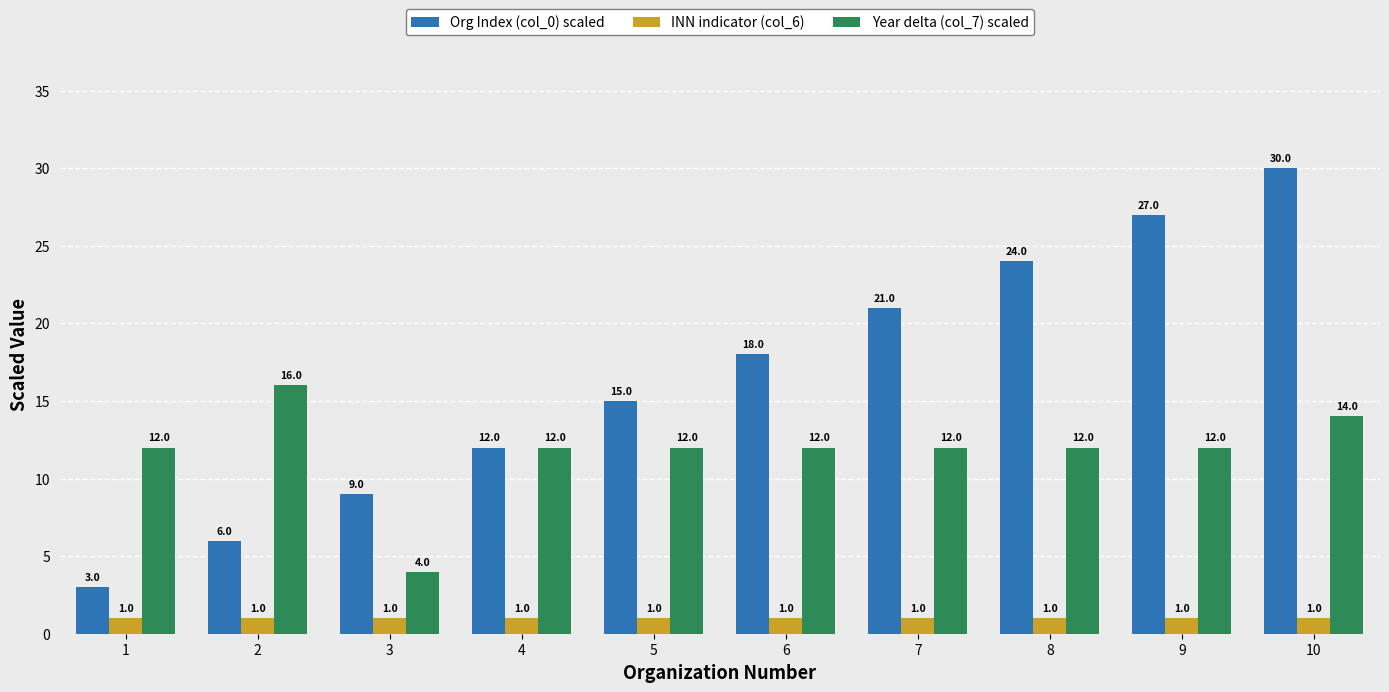

Reading left to right, list all the values displayed in this chart.

Org Index (col_0) scaled: 1=3	2=6	3=9	4=12	5=15	6=18	7=21	8=24	9=27	10=30
INN indicator (col_6): 1=1	2=1	3=1	4=1	5=1	6=1	7=1	8=1	9=1	10=1
Year delta (col_7) scaled: 1=12	2=16	3=4	4=12	5=12	6=12	7=12	8=12	9=12	10=14